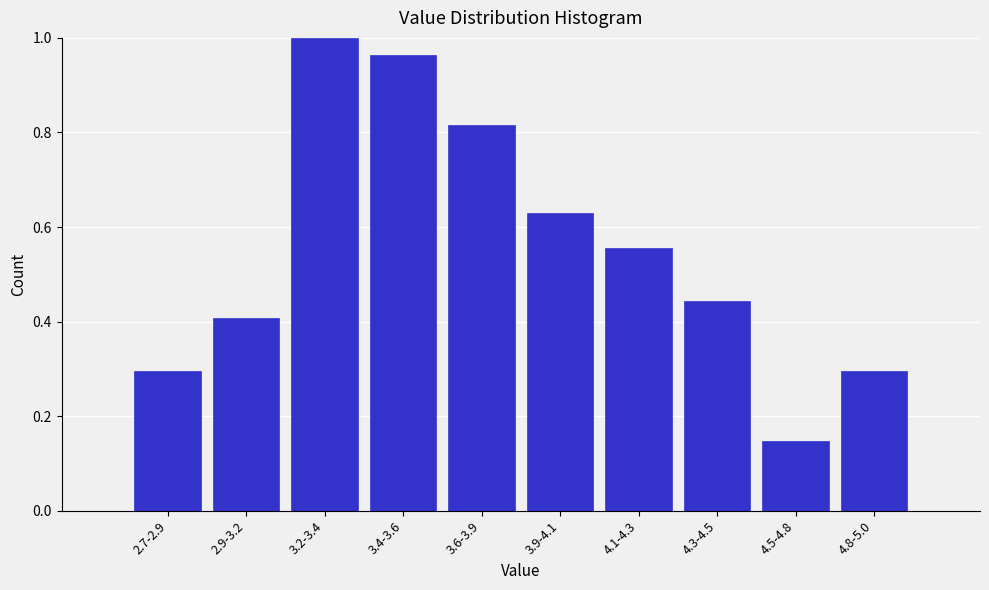

At which label is the value closest to 0?

4.5-4.8